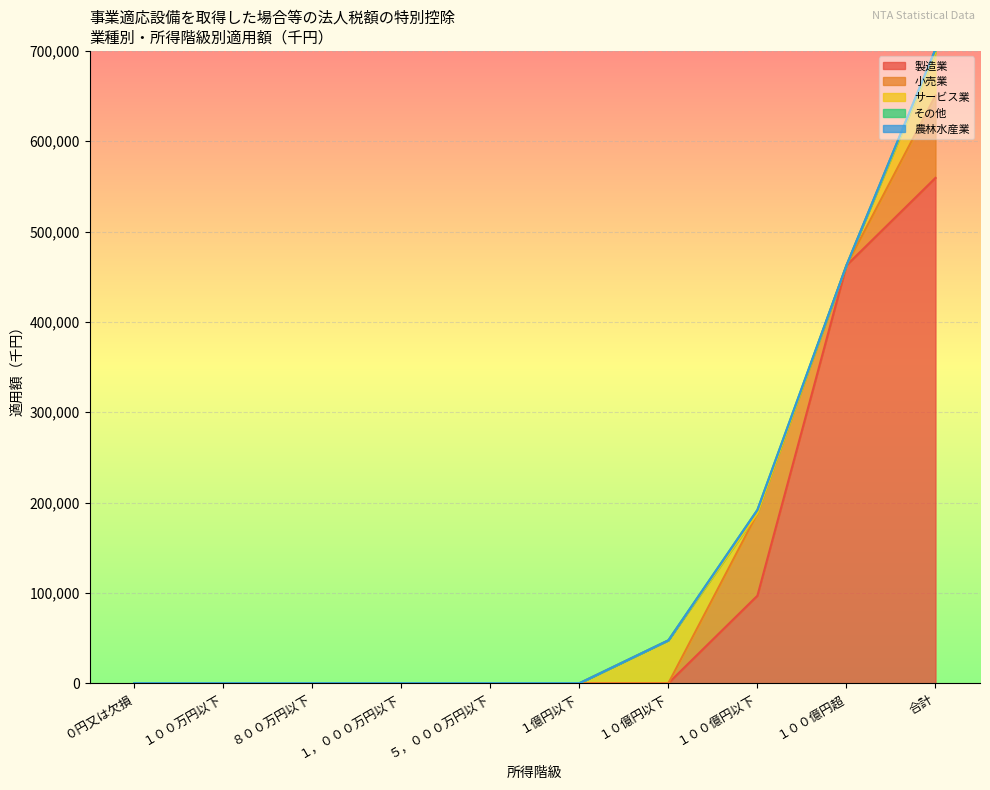

Reading right to left, what are all the values shown in this chart?

製造業: 559429	462525	96903	0	0	0	0	0	0	0
小売業: 91178	0	91178	0	0	0	0	0	0	0
サービス業: 47531	0	0	47531	0	0	0	0	0	0
その他: 3800	0	3800	0	0	0	0	0	0	0
農林水産業: 0	0	0	0	0	0	0	0	0	0